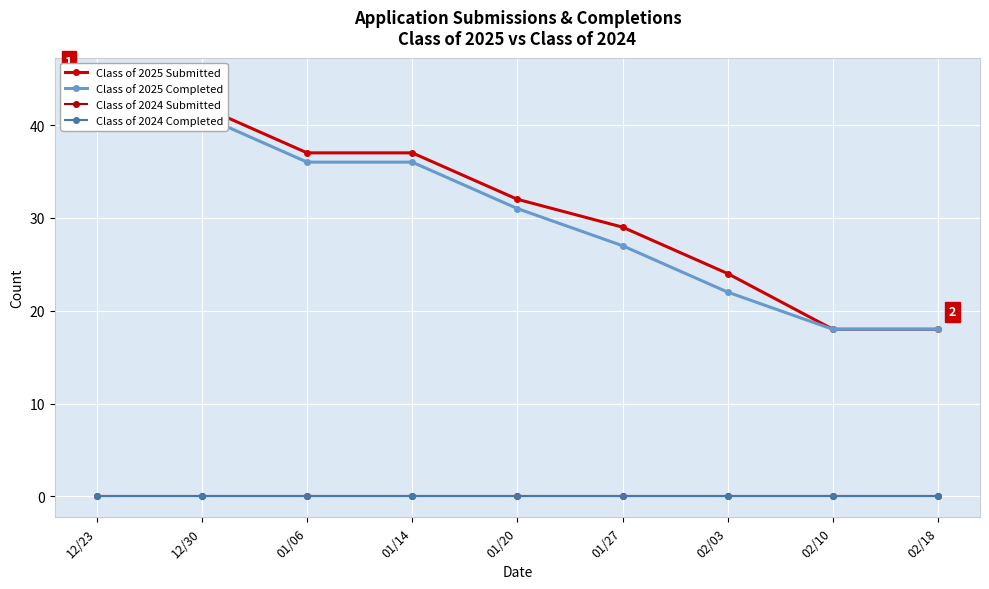

At how many categories does at least one series exceed 2?

9